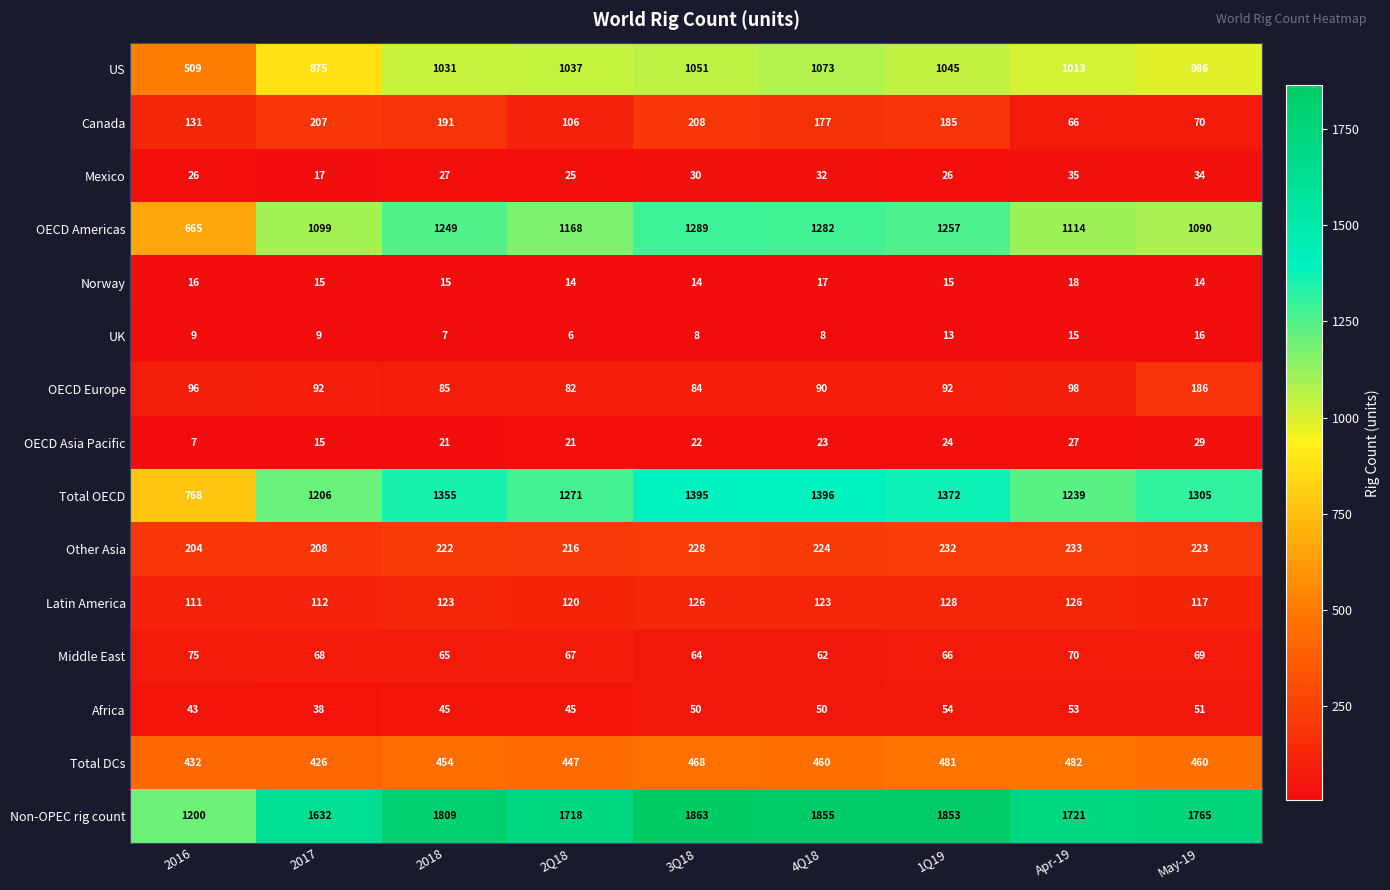

Between 2017 and 2Q18, which series saw the biggest shift?

US